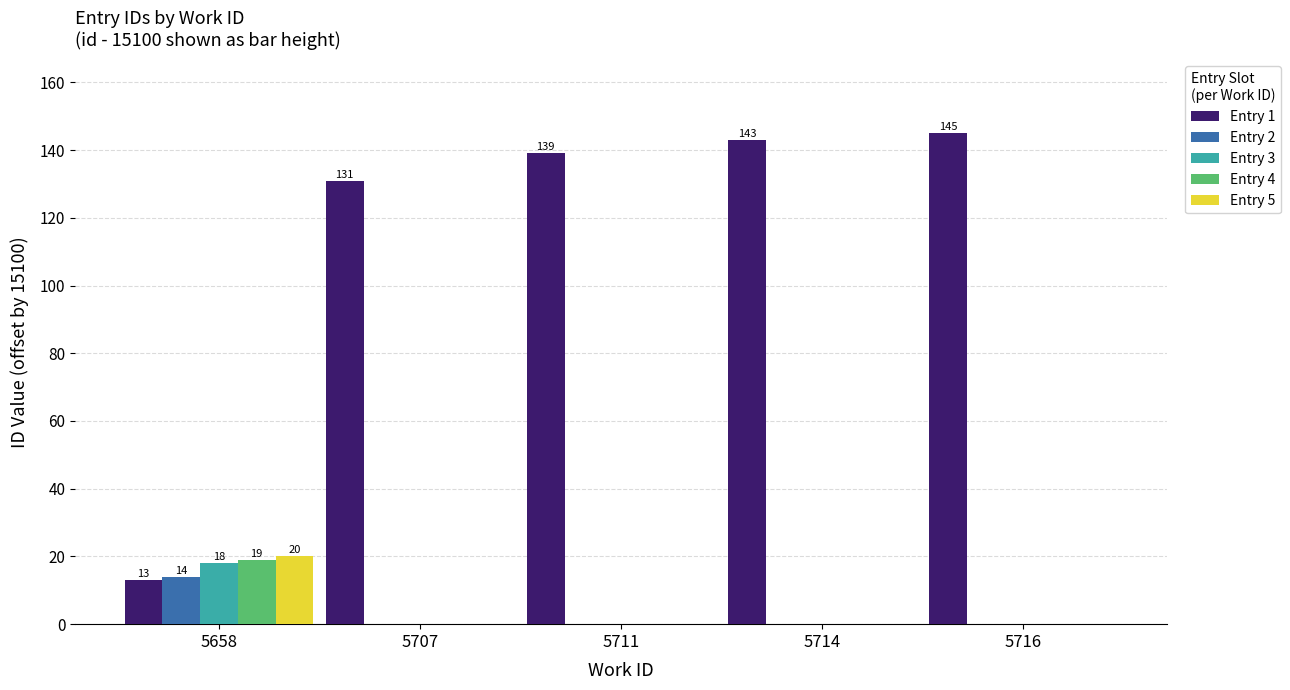

Reading right to left, extract all data points from this chart.

Entry 1: 5716=145	5714=143	5711=139	5707=131	5658=13
Entry 2: 5716=0	5714=0	5711=0	5707=0	5658=14
Entry 3: 5716=0	5714=0	5711=0	5707=0	5658=18
Entry 4: 5716=0	5714=0	5711=0	5707=0	5658=19
Entry 5: 5716=0	5714=0	5711=0	5707=0	5658=20